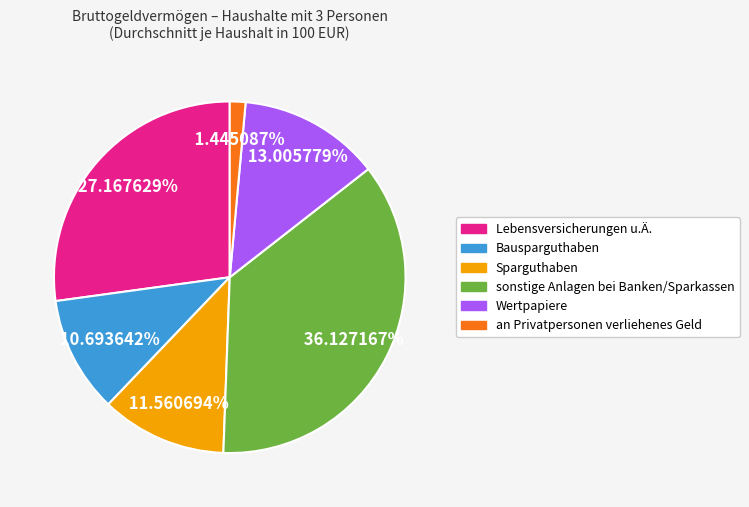

To the nearest percent, what percentage of the pie is sonstige Anlagen bei Banken/Sparkassen?

36%